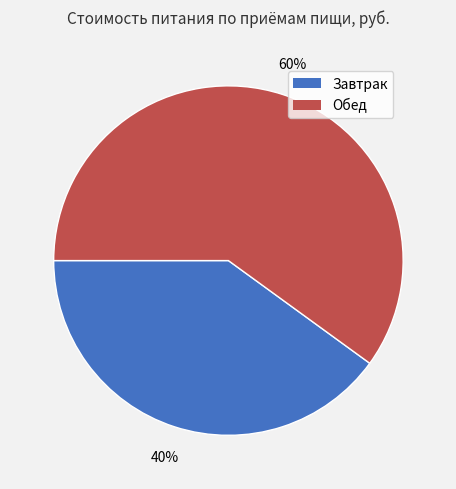

To the nearest percent, what is the difference between the largest and smallest slice percentages?

20%